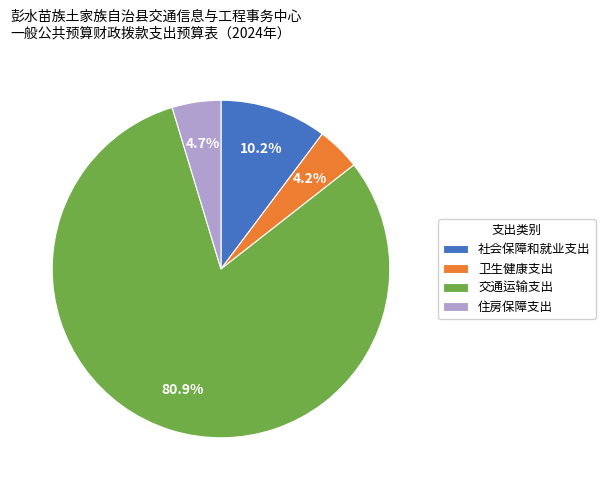

To the nearest percent, what percentage of the pie is 交通运输支出?

81%